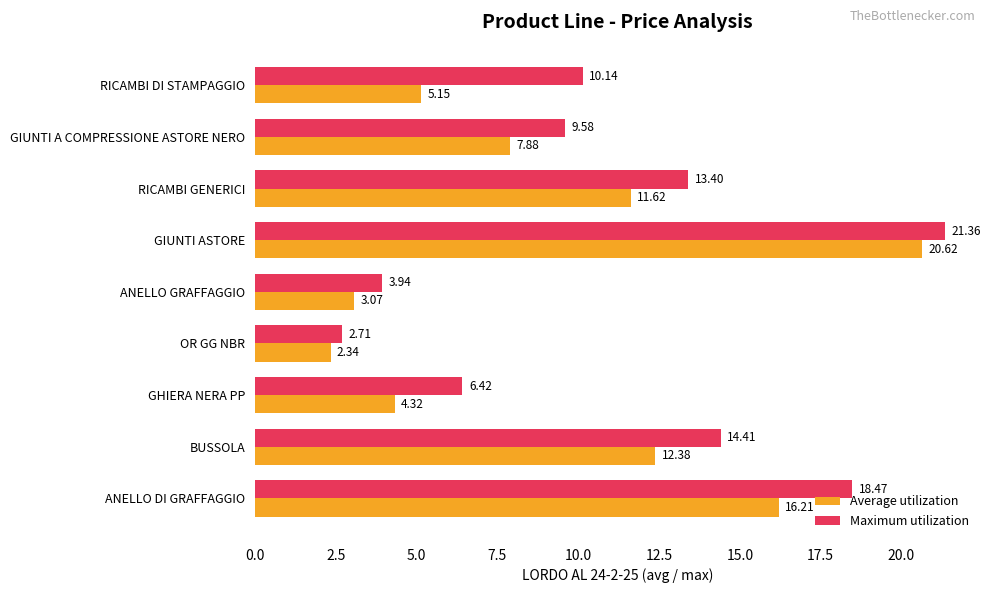

At which category is the sum across all series the highest?

GIUNTI ASTORE